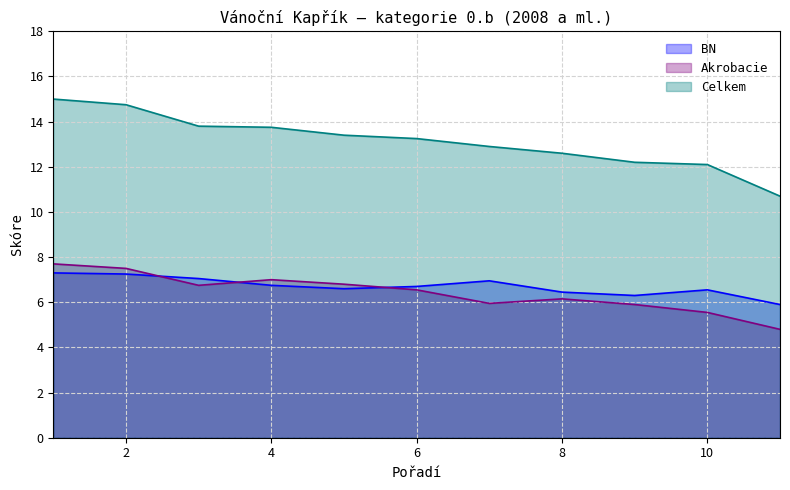

What is the difference between the second highest and second lowest values in the Celkem series?

2.7